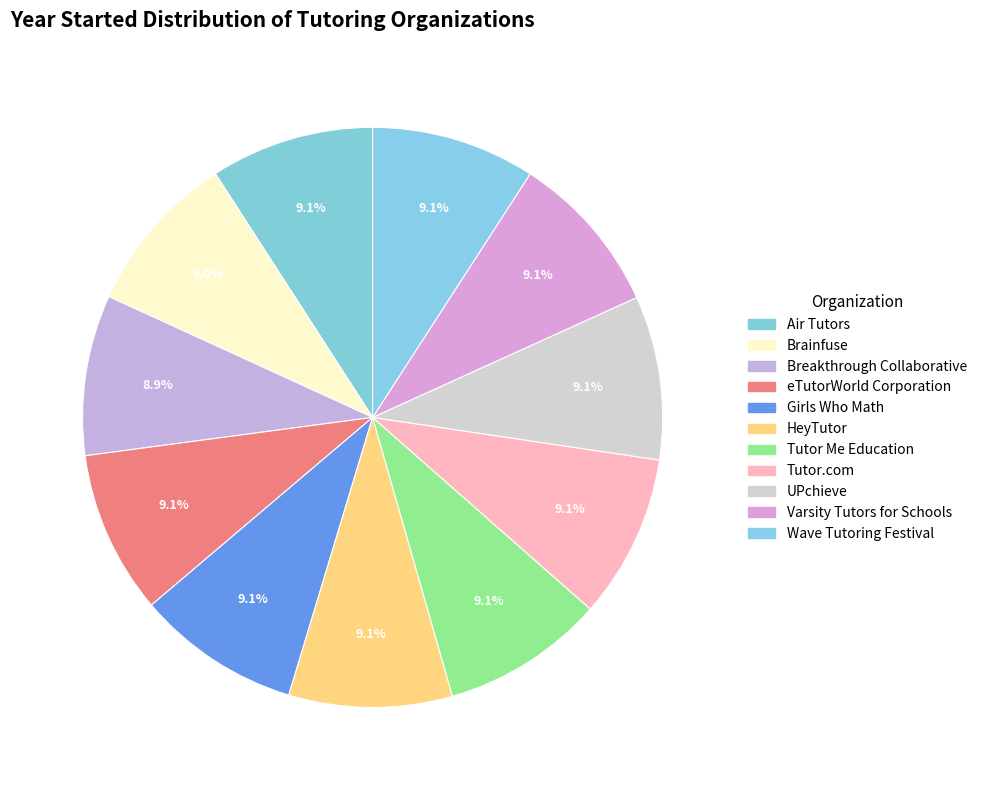

The Brainfuse slice represents 9% of the pie. True or false?

True